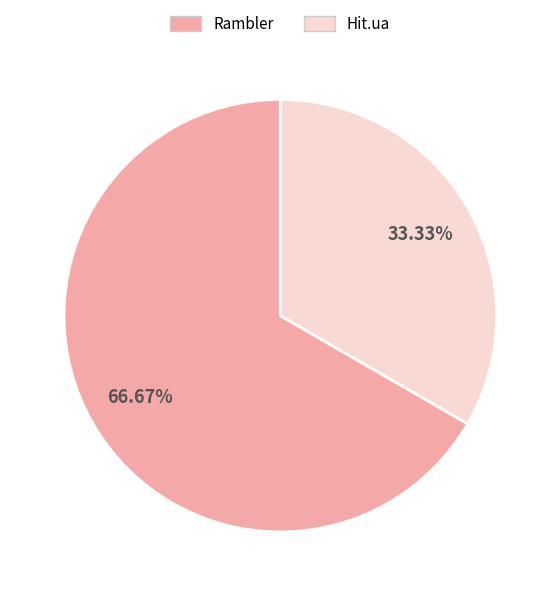

Is there any slice that represents more than half of the pie?

Yes